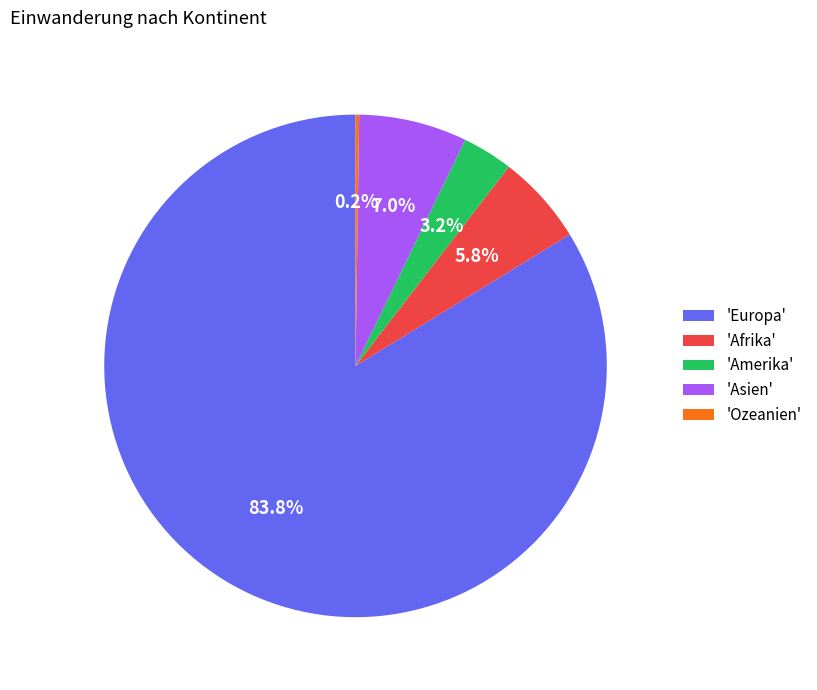

Which slice is the largest?

'Europa'